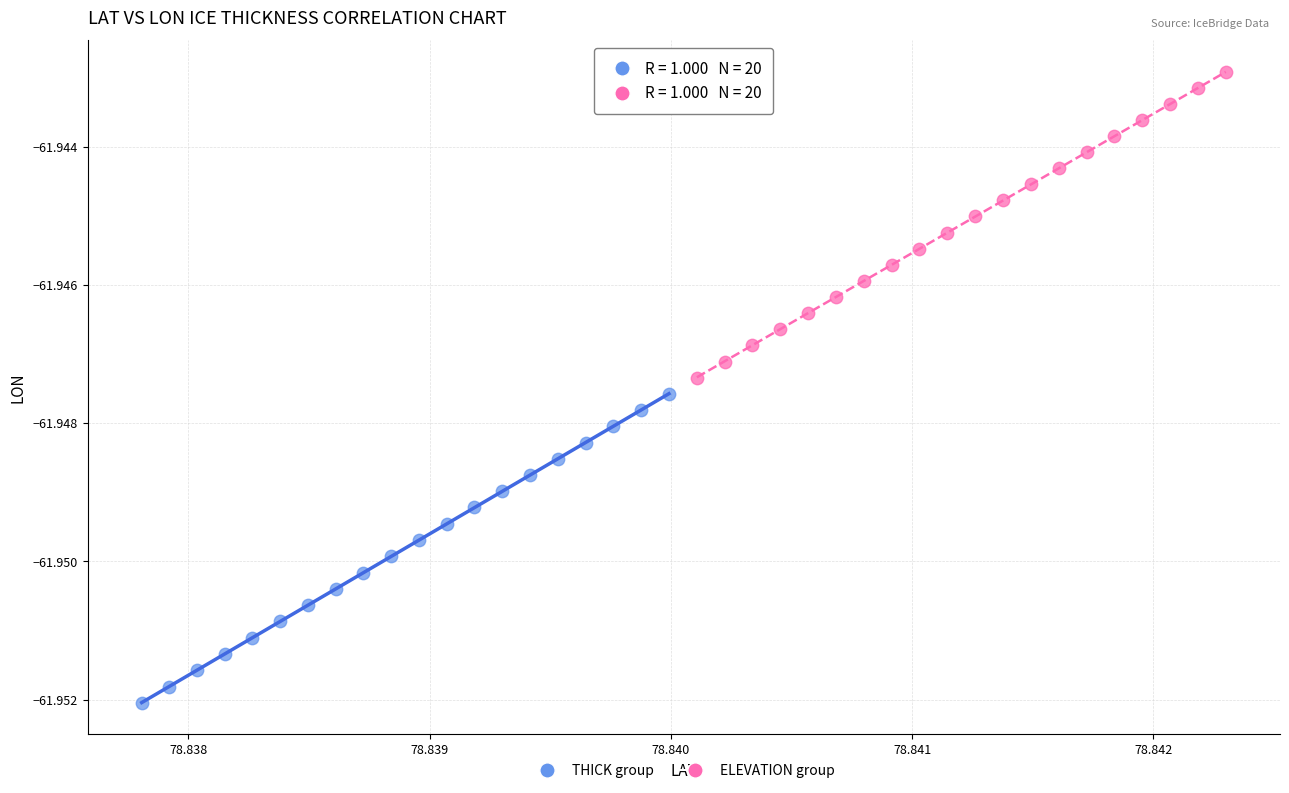

Which series contains the highest Y value?

ELEVATION group